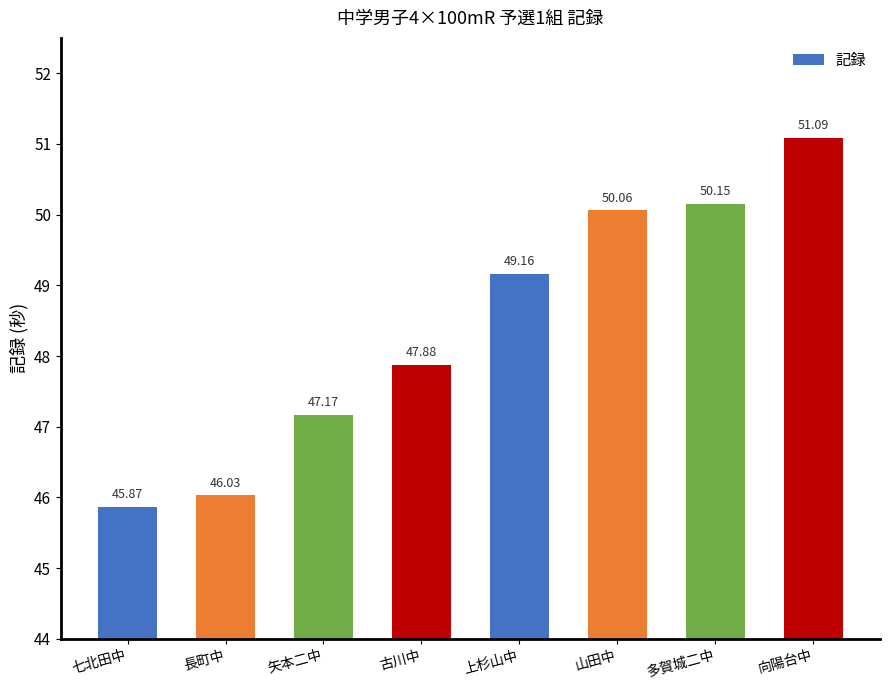

What is the value of the 5th bar from the left?

49.2